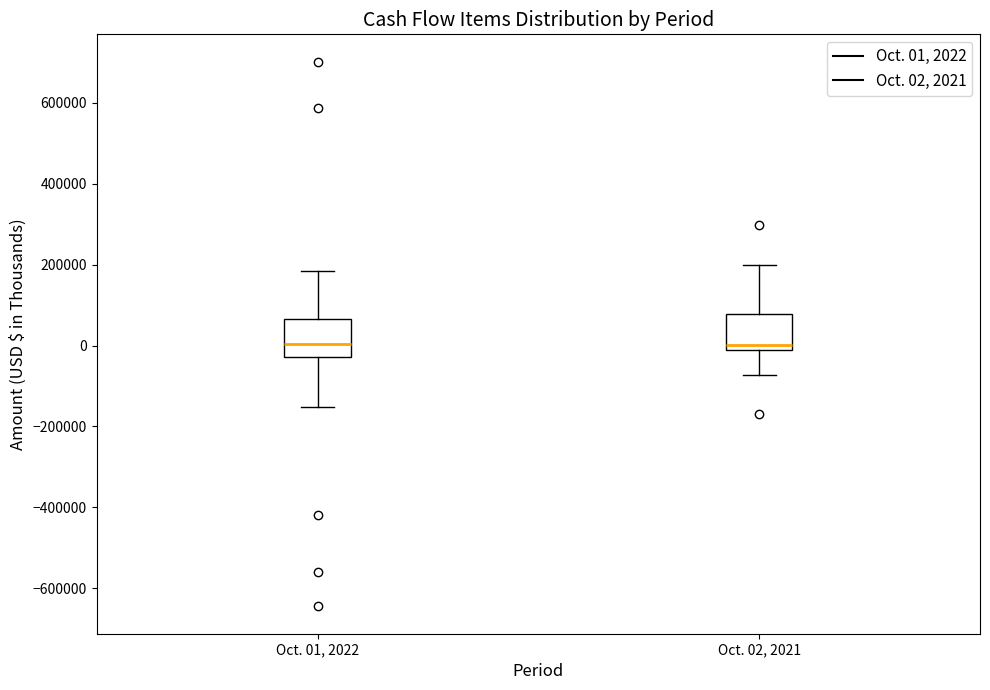

Reading left to right, transcribe this box plot: for each box, give where its median line is, the range the box spans, and where its two whiskers end, as read against the y-axis. The values are not printed on the chart, so give them approximately, as read against the axis.

Oct. 01, 2022: median 0, box -20000 to 60000, whiskers -160000 to 180000
Oct. 02, 2021: median 0, box -20000 to 80000, whiskers -80000 to 200000